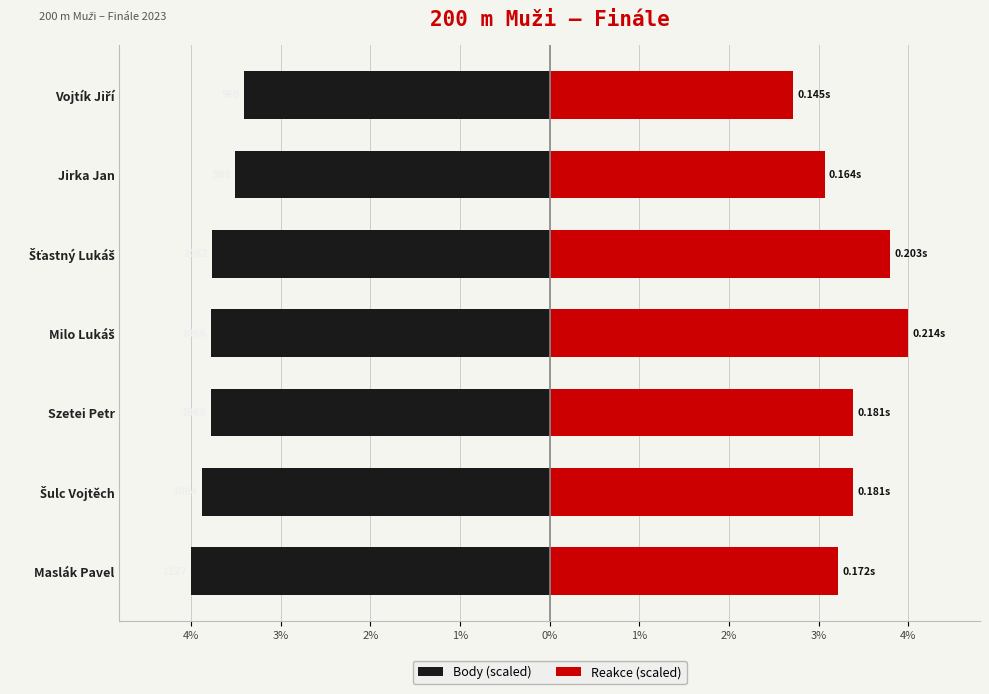

Reading left to right, list all the values displayed in this chart.

Body (scaled): -4.0	-3.9	-3.8	-3.8	-3.8	-3.5	-3.4
Reakce (scaled): 3.2	3.4	3.4	4.0	3.8	3.1	2.7